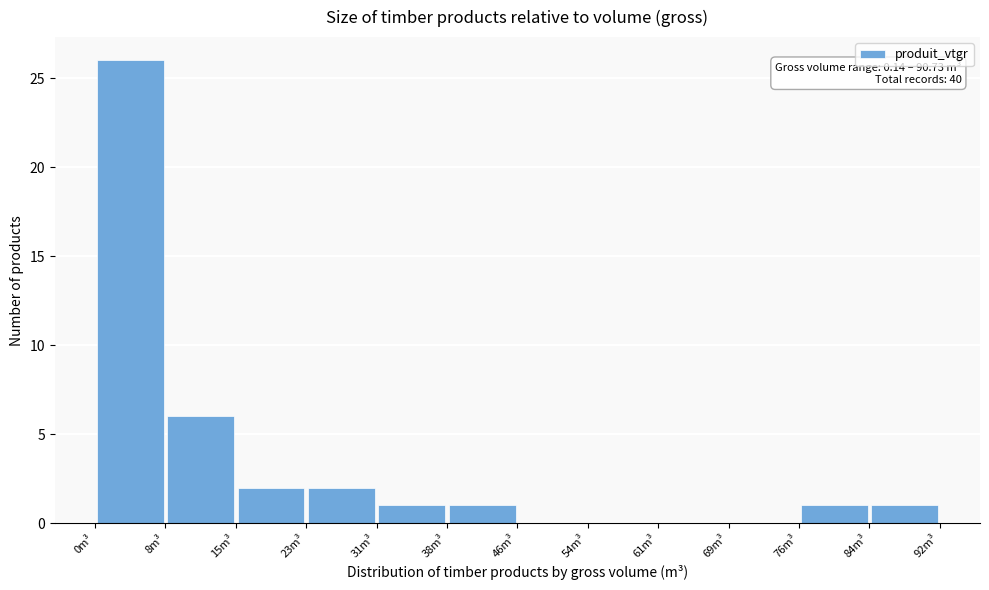

Over which range of the x-axis is the bar tallest?

0 to 8